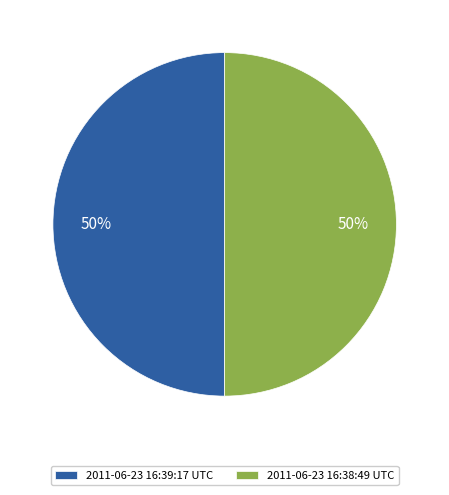

The 2011-06-23 16:38:49 UTC slice represents 57% of the pie. True or false?

False